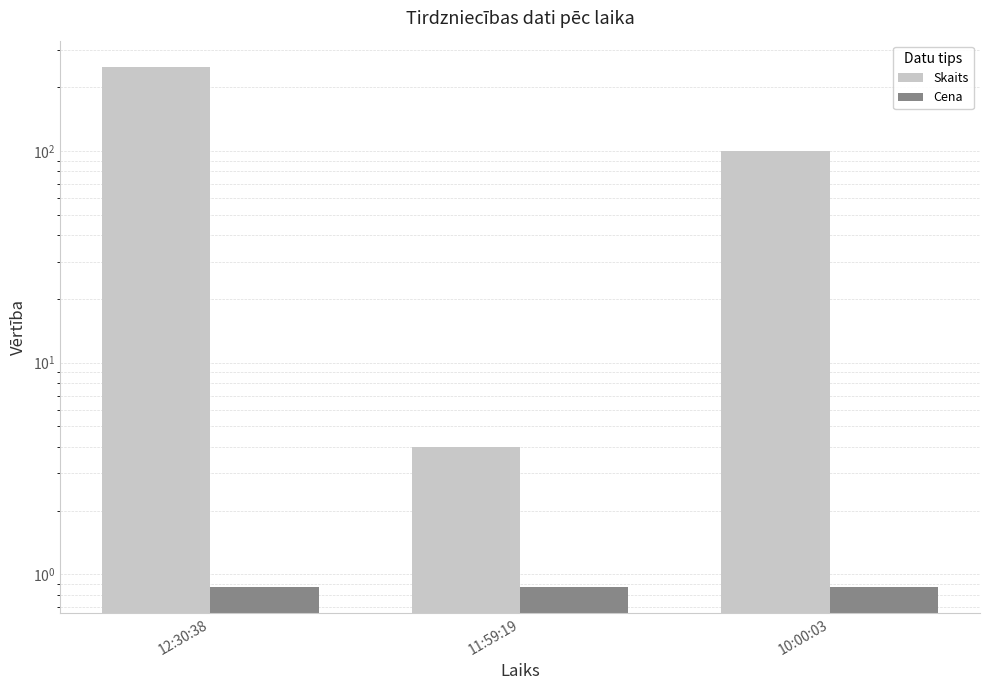

Count the number of categories in the chart.

3